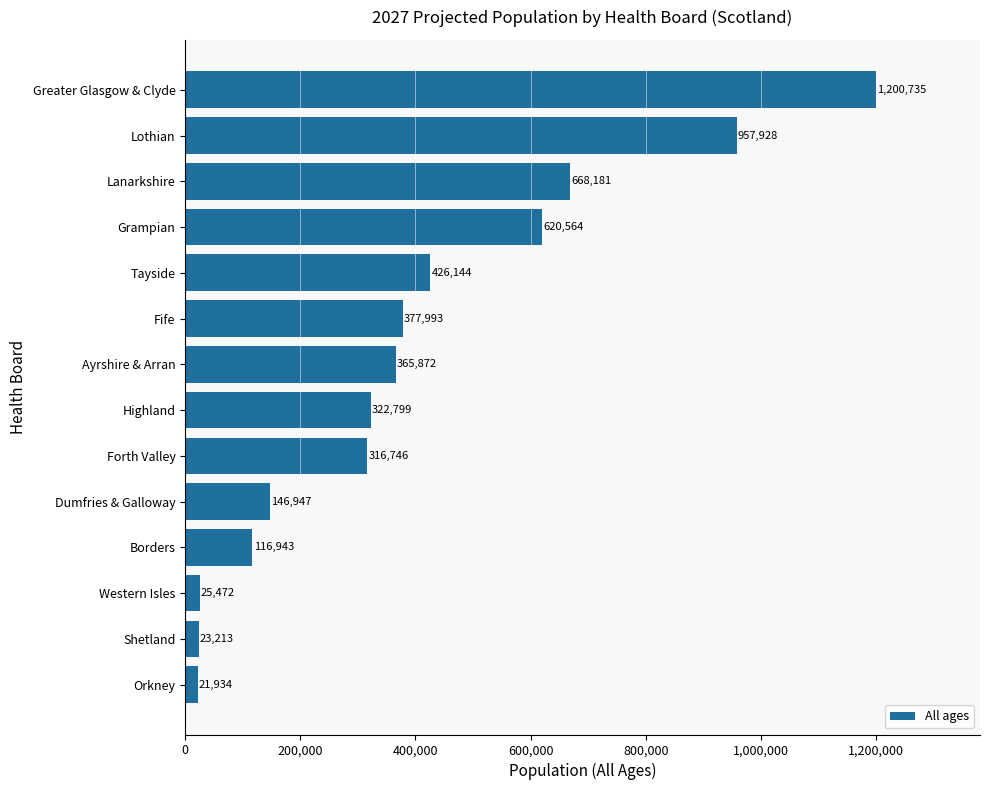

True or false: the data shows 620564 at Grampian.

True